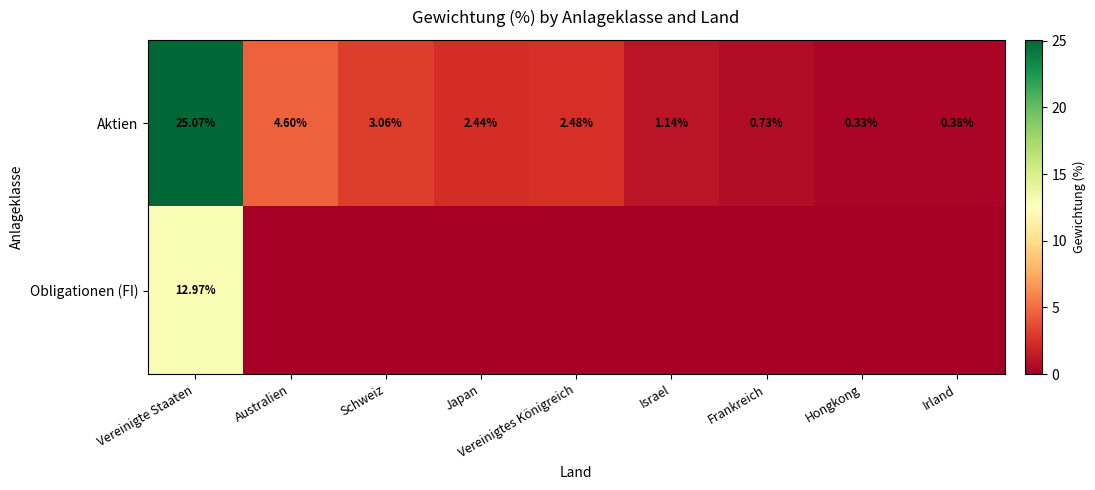

At which label does Aktien first exceed 2?

Vereinigte Staaten